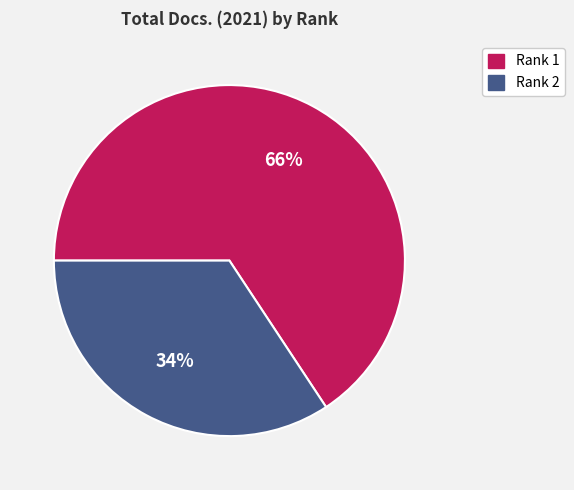

To the nearest percent, what is the combined percentage of Rank 2 and Rank 1?

100%